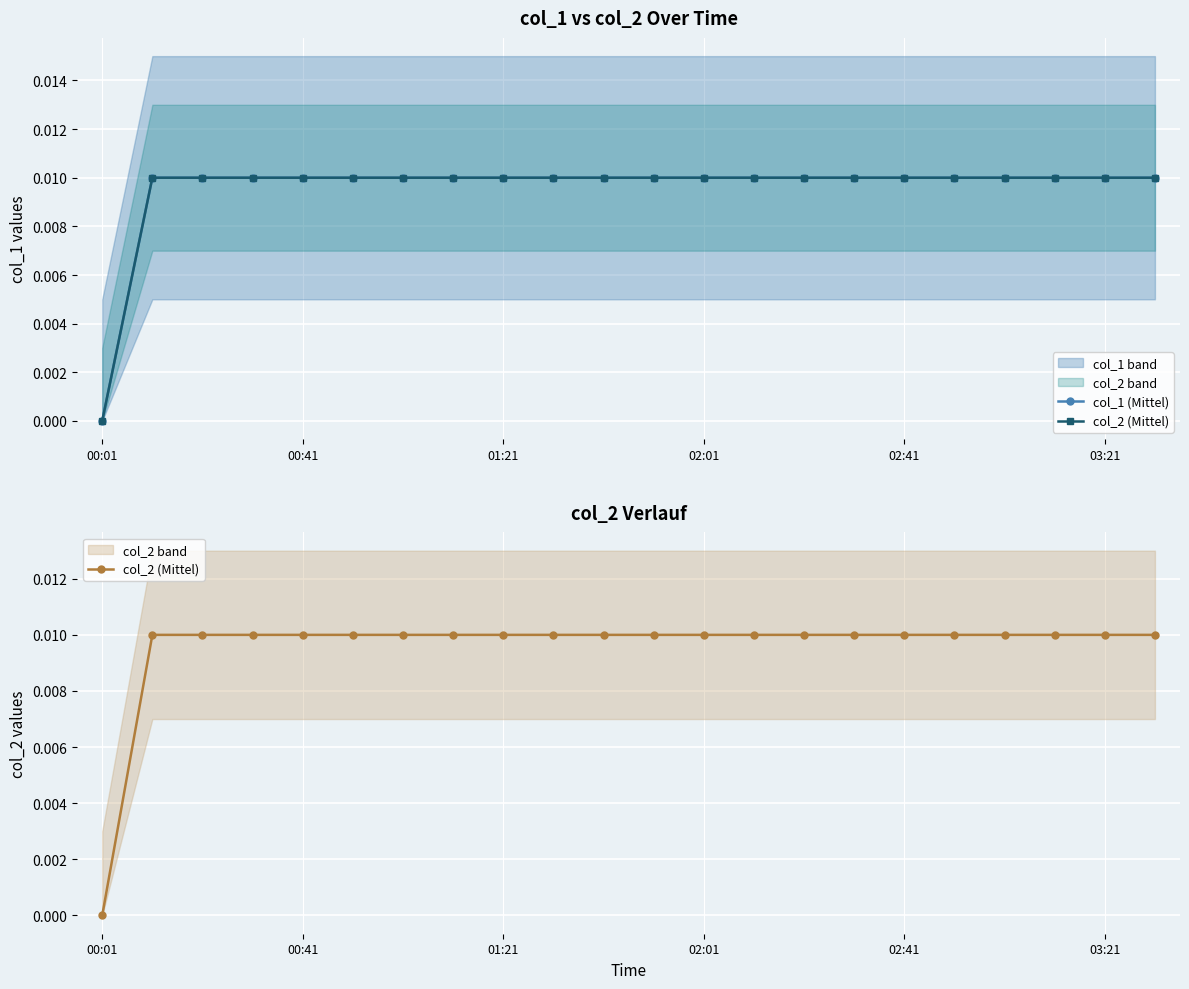

Which series has the widest spread of values?

col_1 (Mittel)